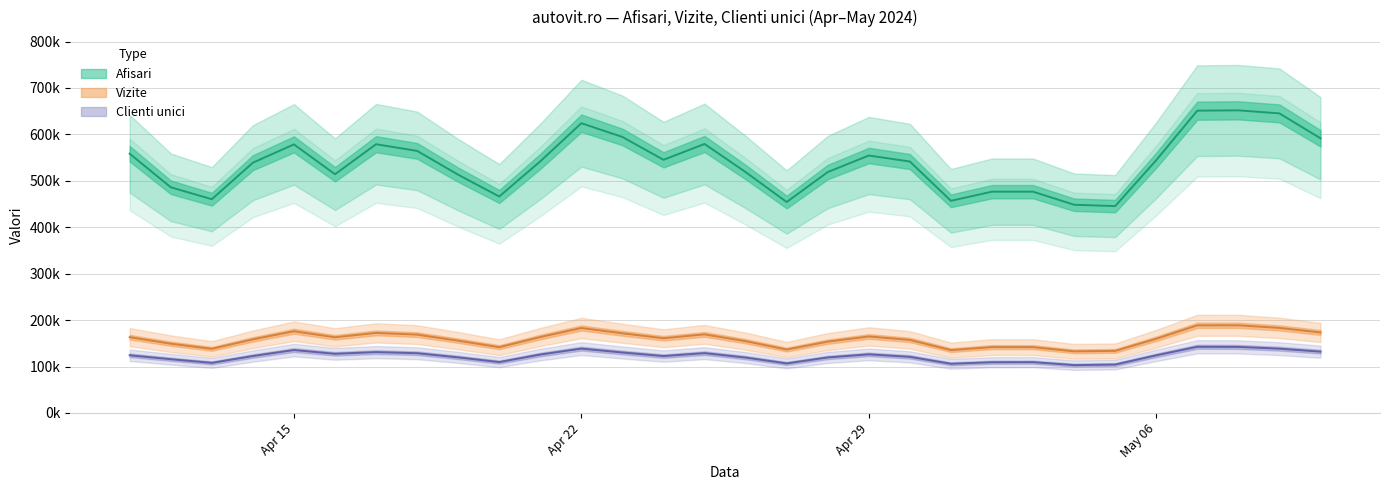

Is the value of Vizite at 2024.4.30 greater than the value of Clienti unici at 2024.4.19?

Yes